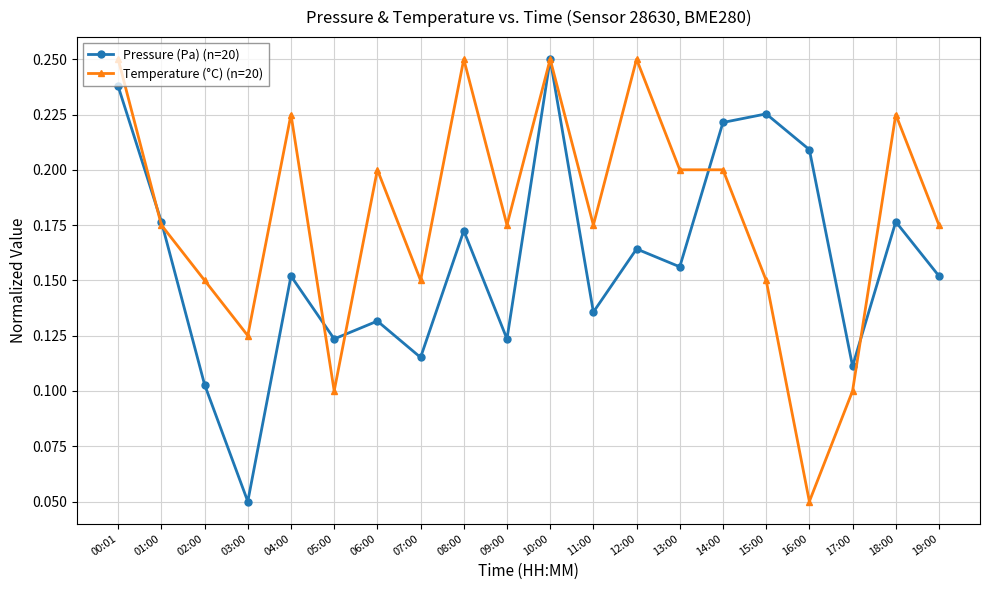

Between 06:00 and 11:00, which series saw the biggest shift?

Temperature (°C) (n=20)